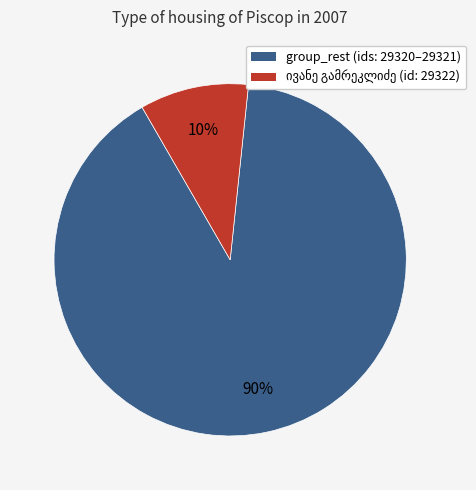

What percentage is the group_rest (ids: 29320–29321) slice, to the nearest percent?

90%